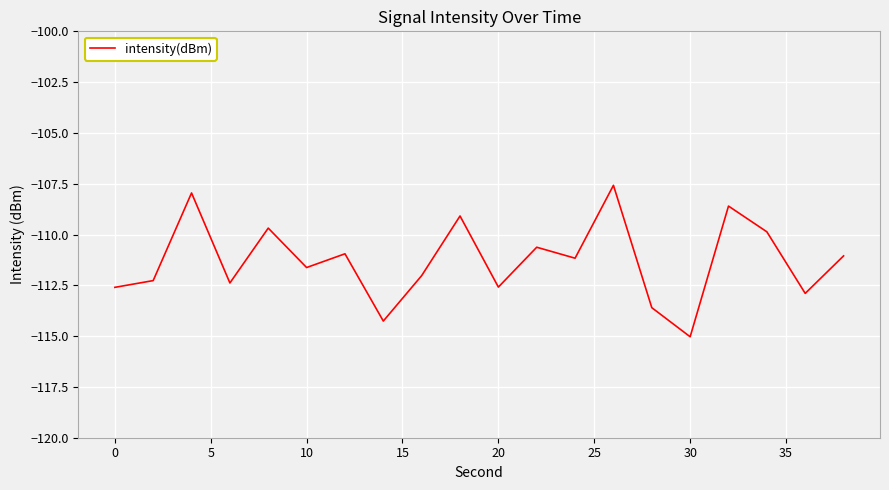

What is the difference between the maximum and minimum values?

7.5